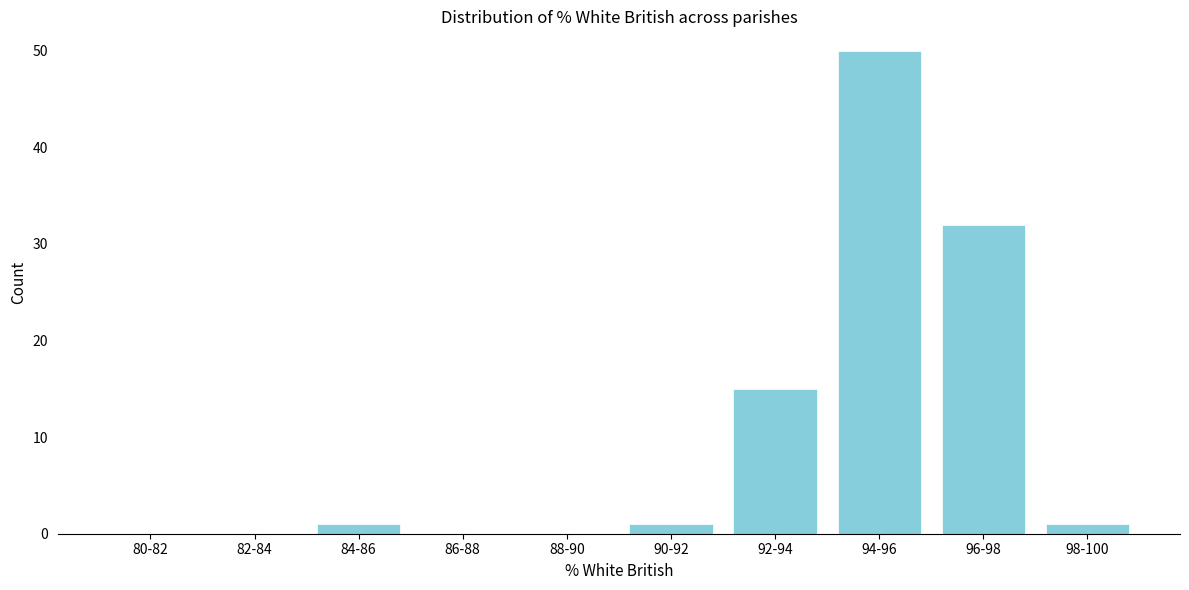

Reading left to right, extract all data points from this chart.

80-82=0	82-84=0	84-86=1	86-88=0	88-90=0	90-92=1	92-94=15	94-96=50	96-98=32	98-100=1